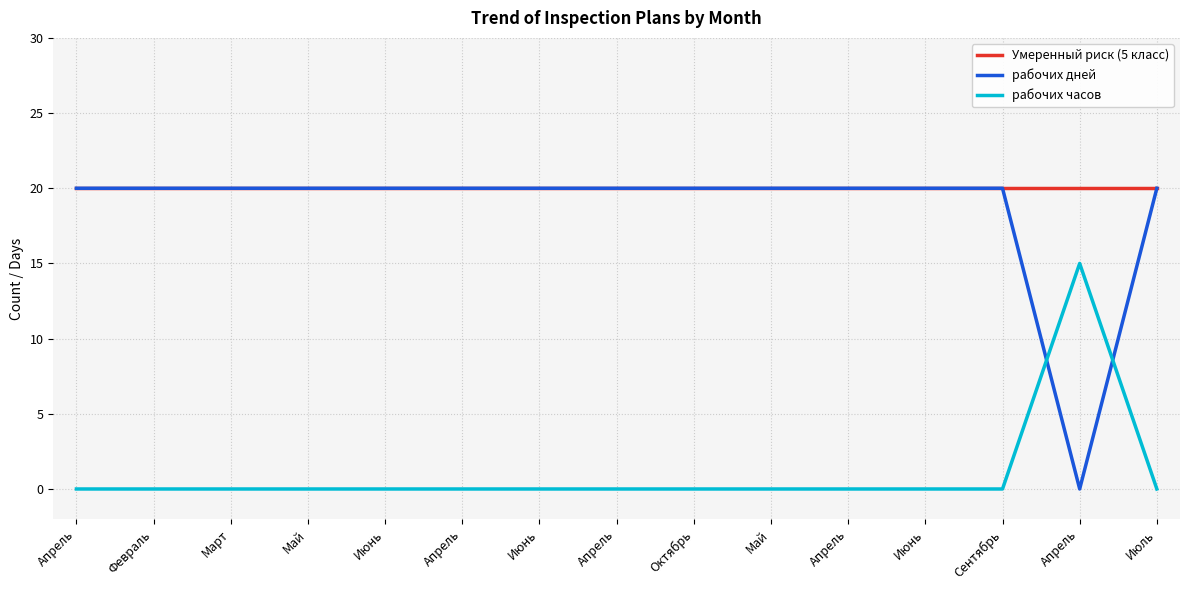

At which category does рабочих дней reach its first local valley?

Апрель